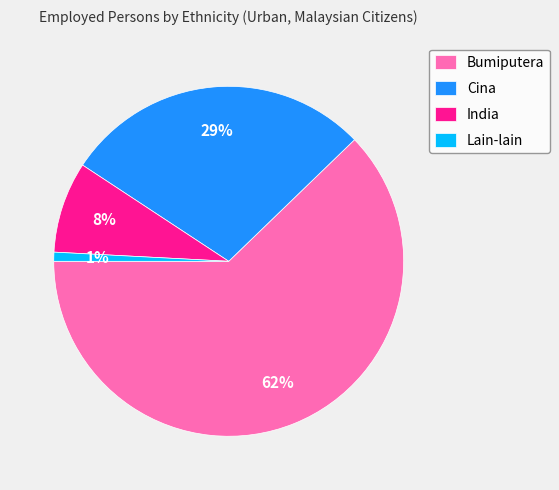

Between Lain-lain and India, which is larger?

India